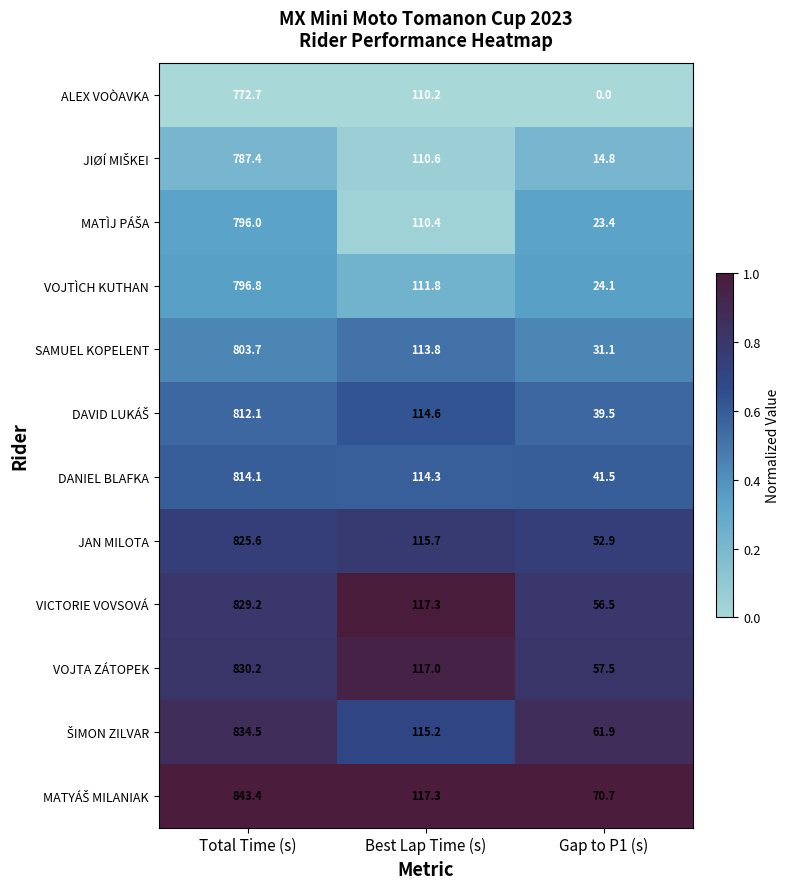

At which category is the sum across all series the highest?

Total Time (s)